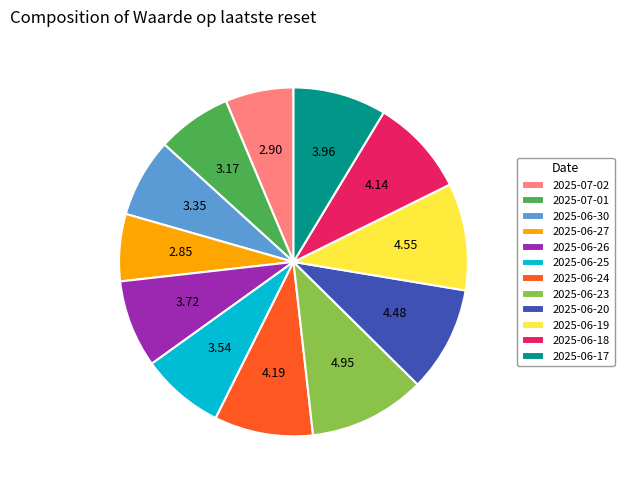

Combined, do 2025-06-18 and 2025-06-20 account for over 50%?

No